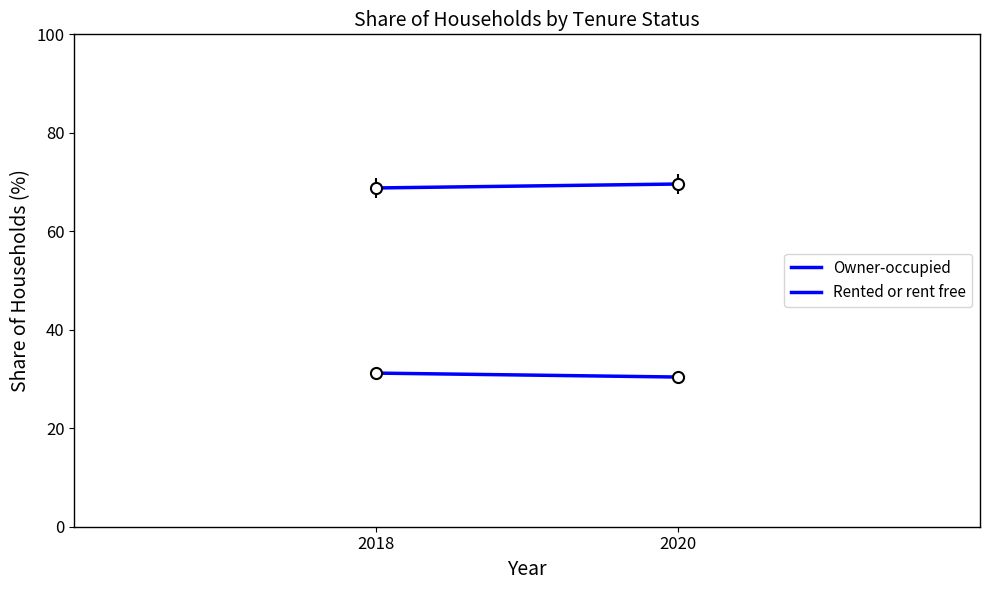

How many lines are shown in the chart?

2